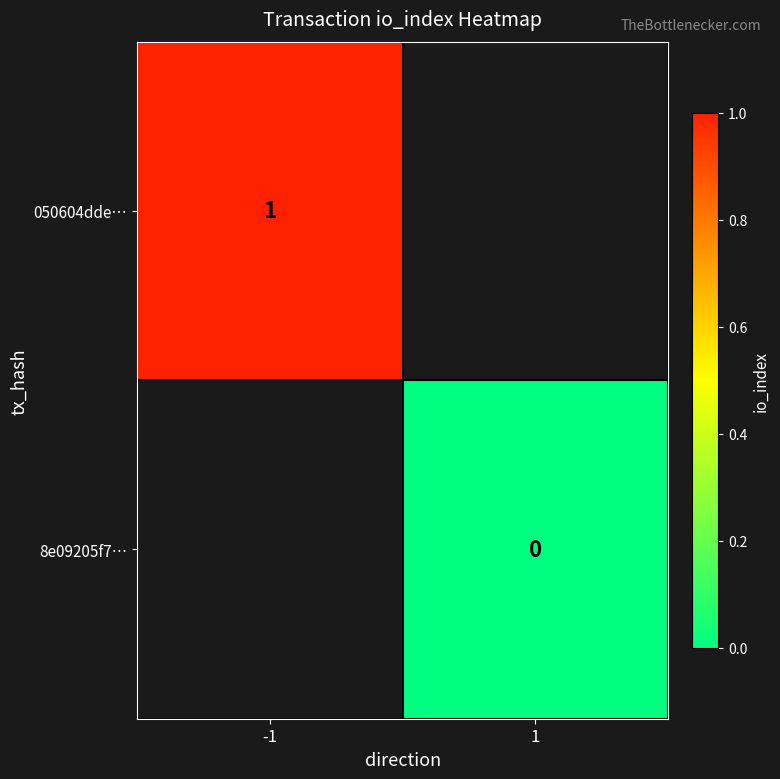

The value of 050604dde… at -1 is 0. True or false?

False